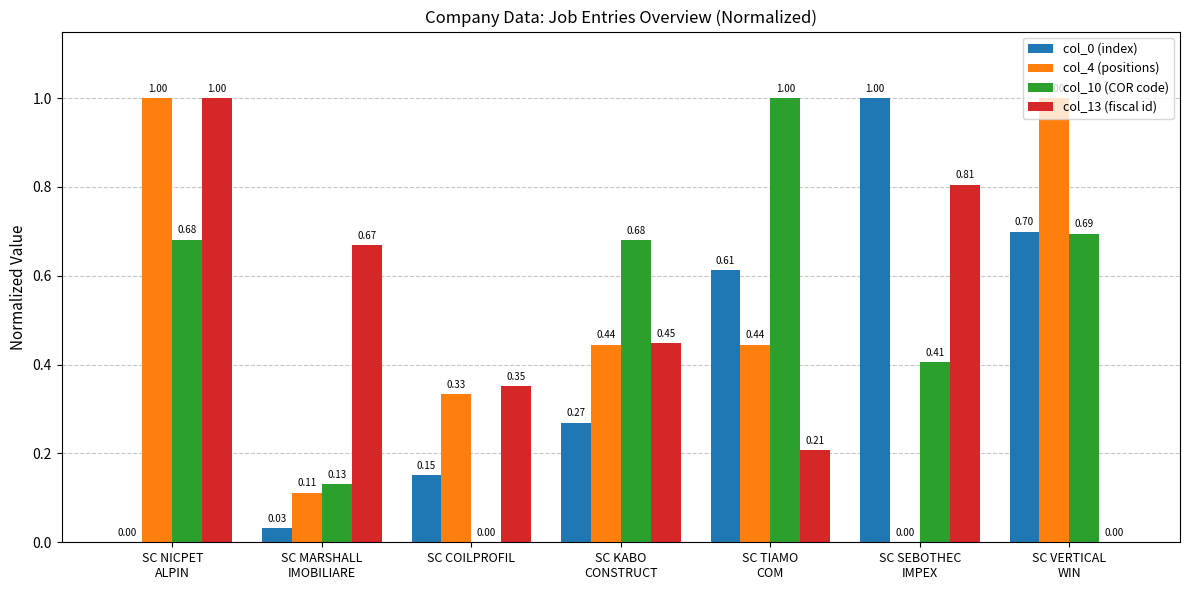

Which series has the largest total across all categories?

col_10 (COR code)